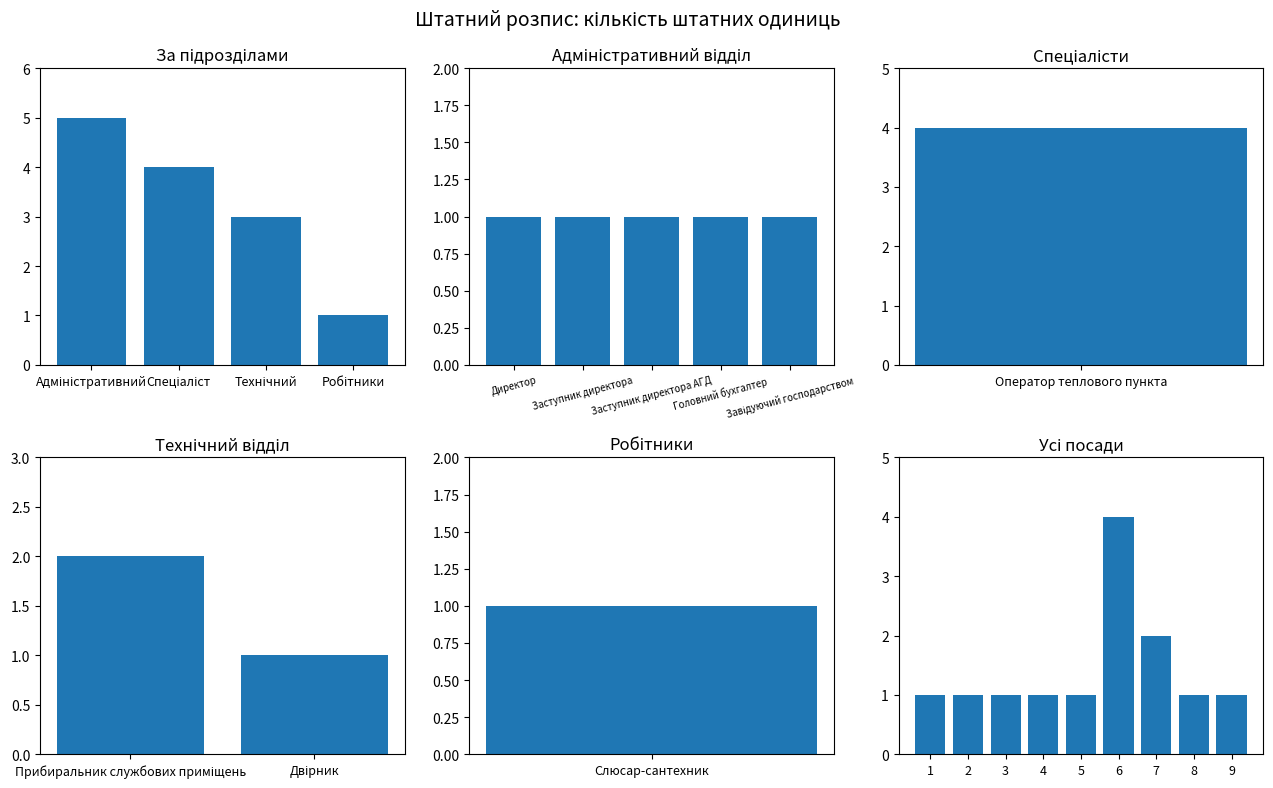

How many data points are above 1?

2